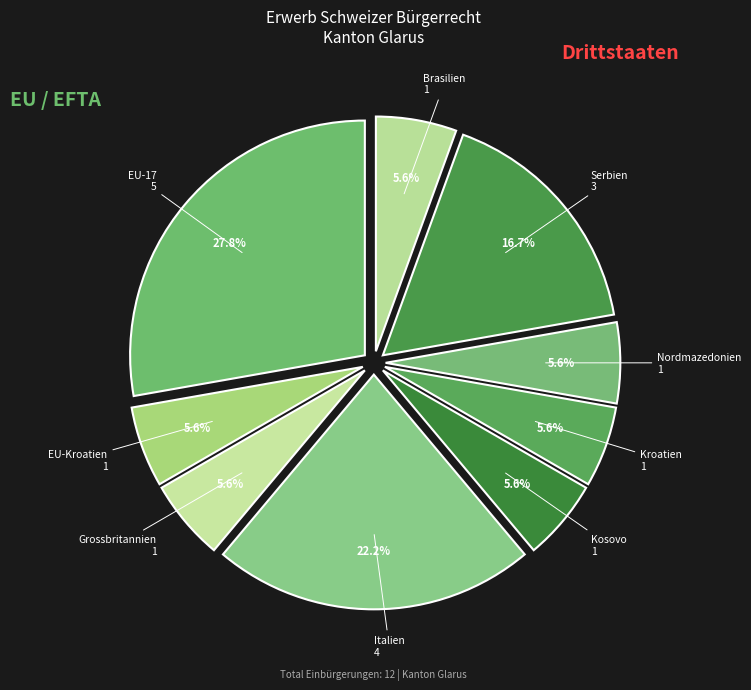

Does any single category account for the majority?

No